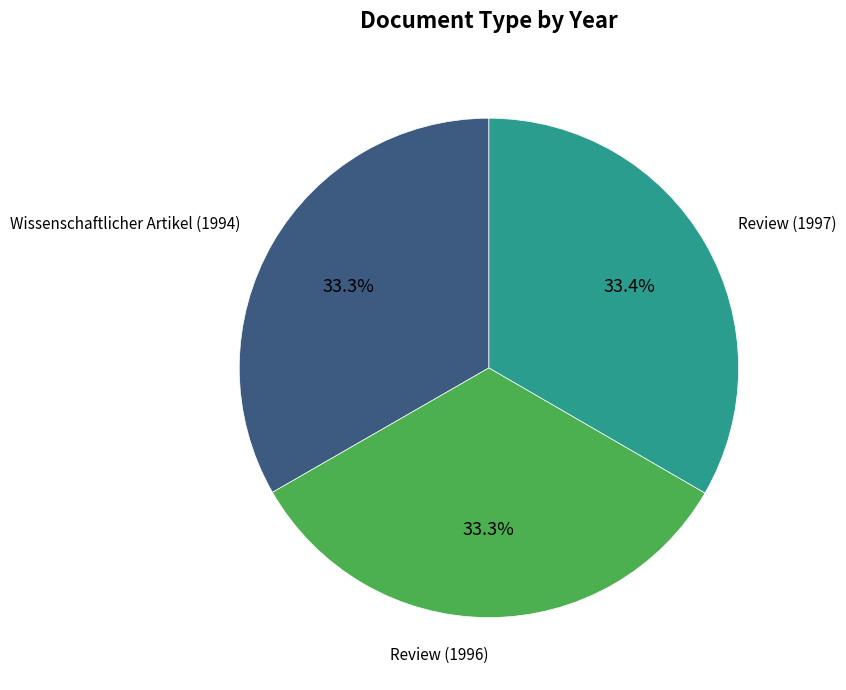

What is the total percentage of Review (1996) and Review (1997)?

66.7%